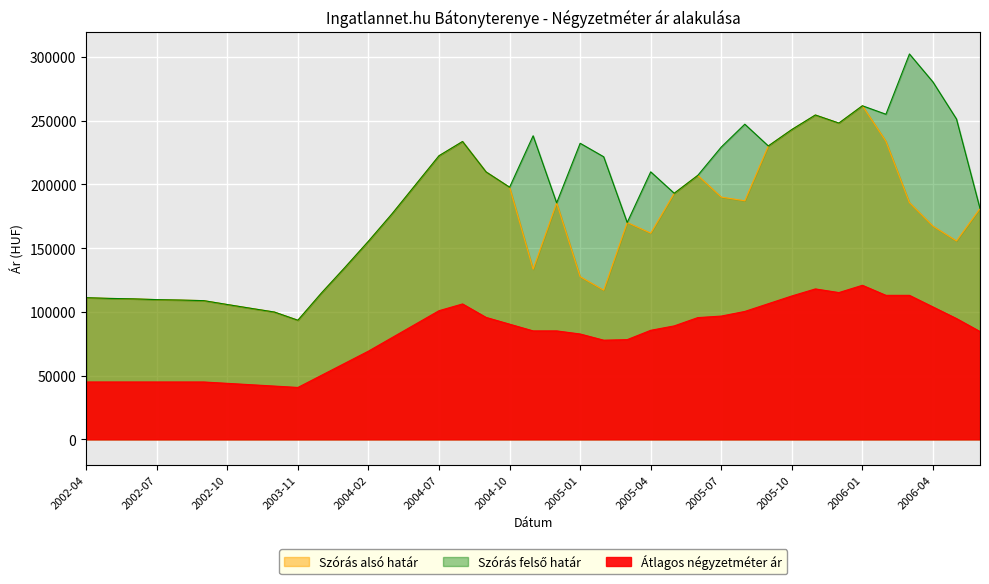

The Átlagos négyzetméter ár series shows 48171 at 2004-05. True or false?

False